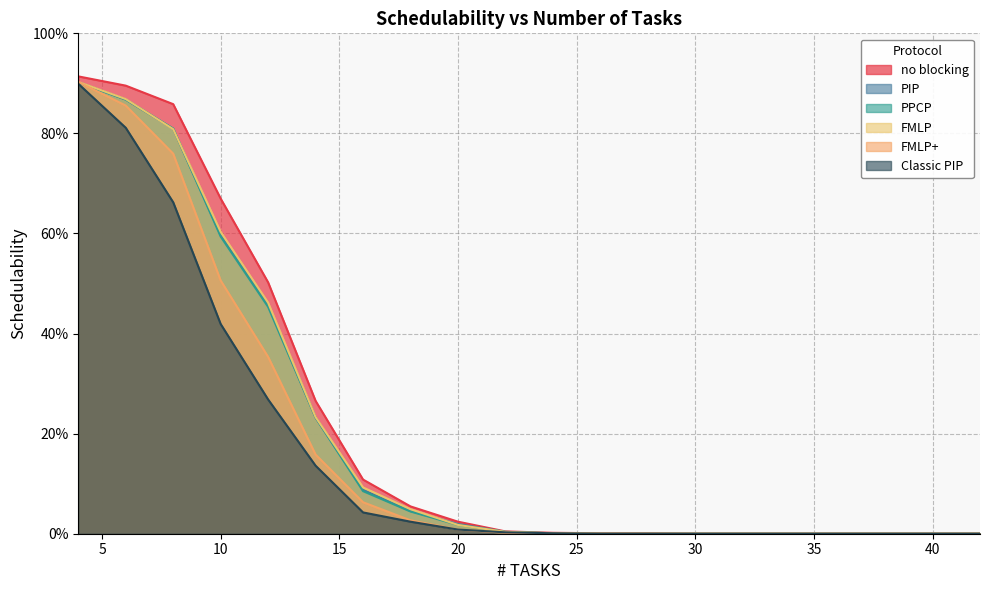

How many series are shown in this chart?

6